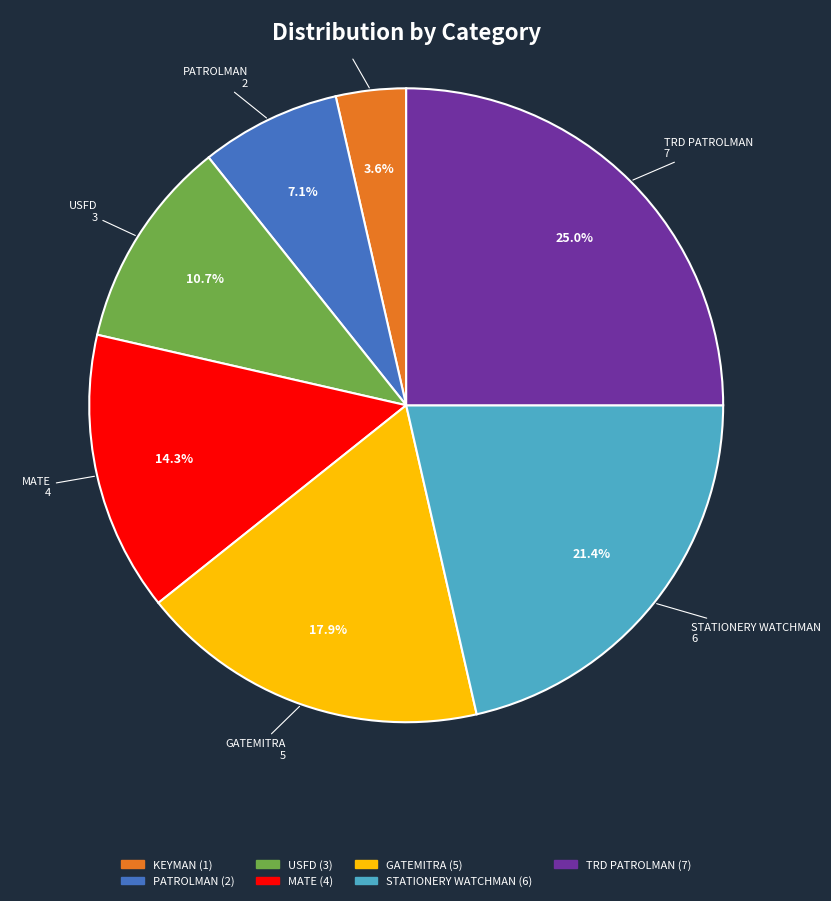

Does any single category account for the majority?

No